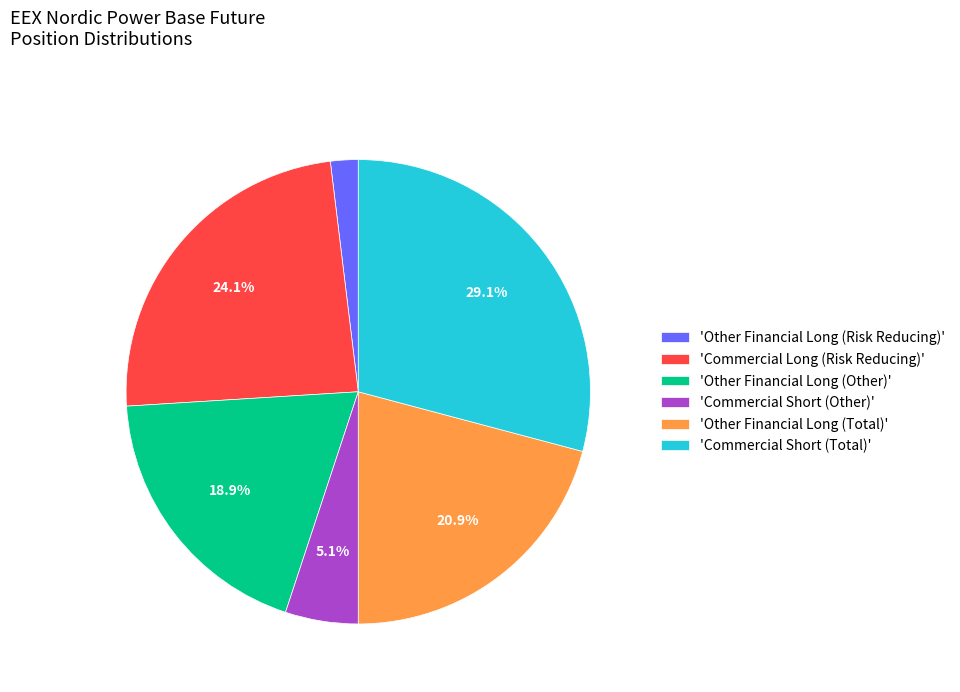

How much of the chart is everything except 'Commercial Short (Total)'?

70.9%